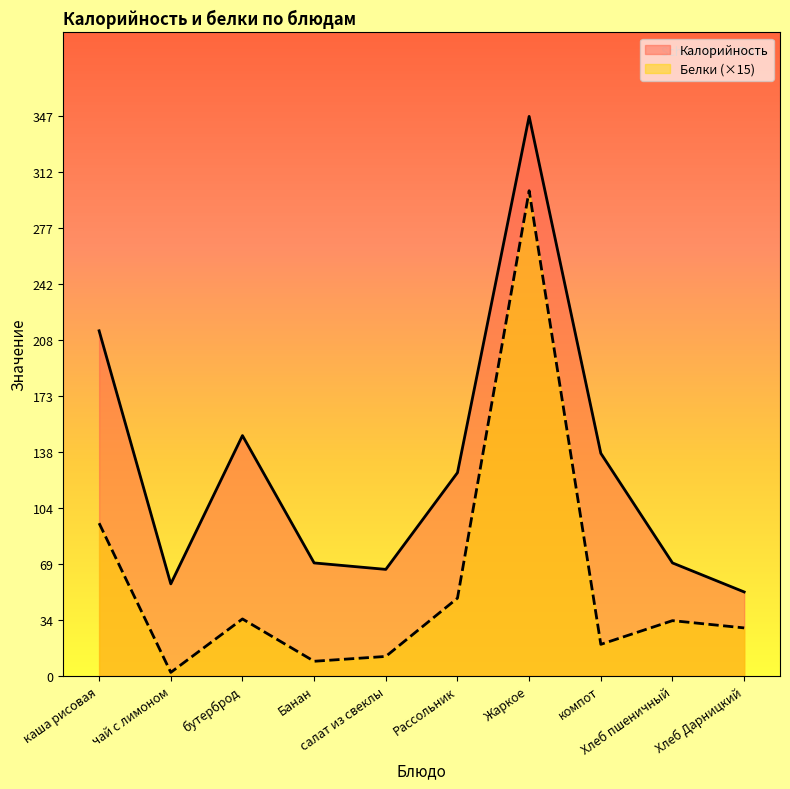

True or false: Белки has more than 1 points higher than both neighbors.

True